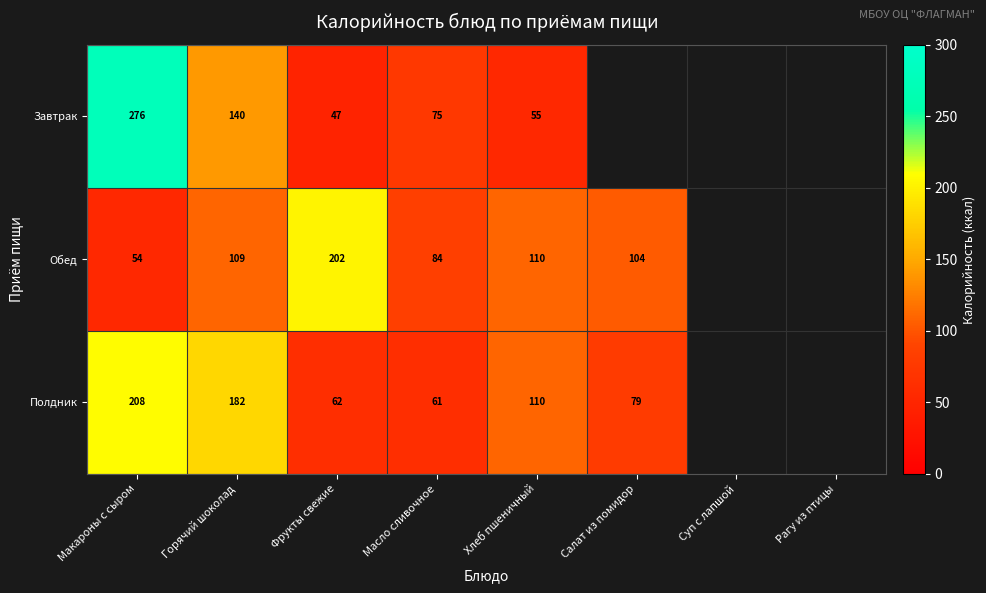

The Завтрак series shows 50 at Масло сливочное. True or false?

False